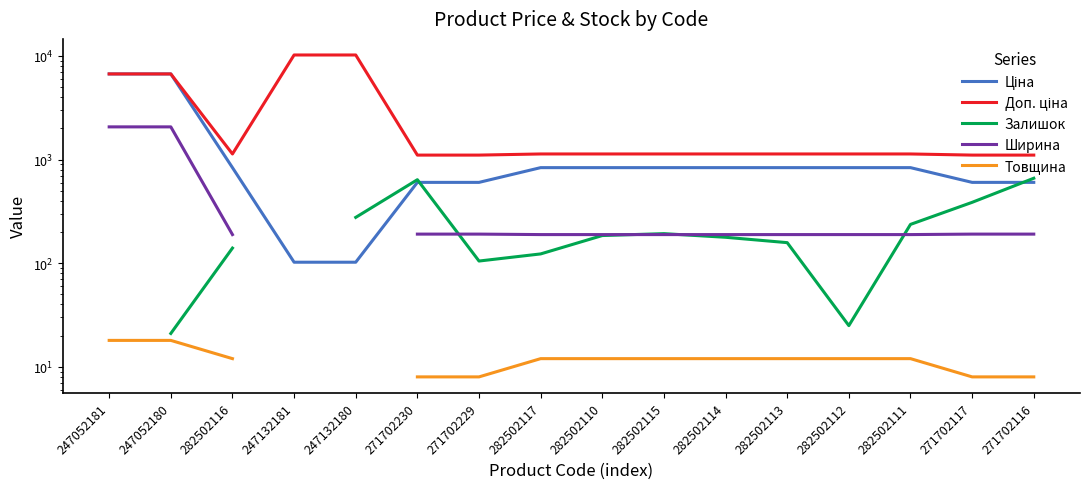

What is the sum of all Доп. ціна values?

47375.2